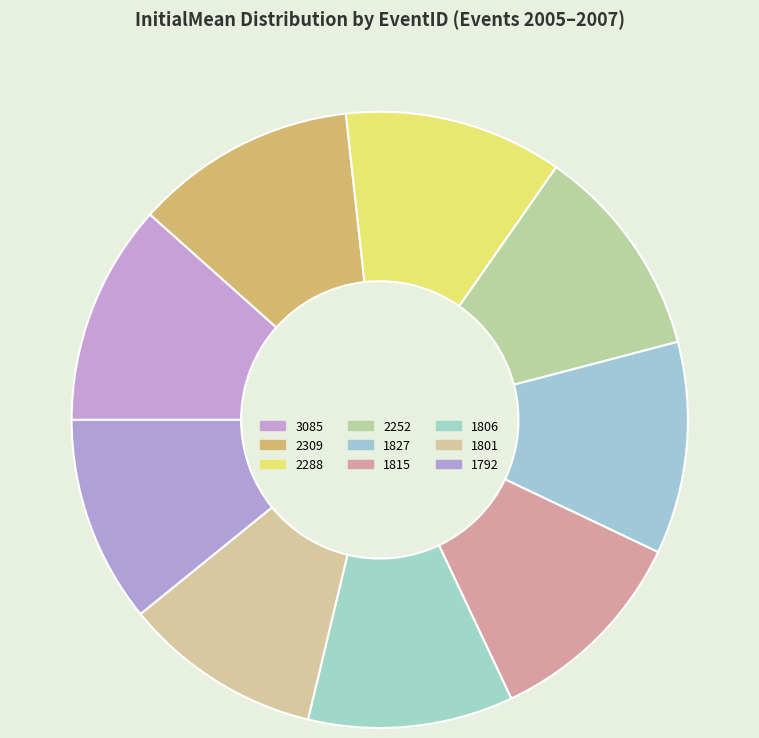

To the nearest percent, what portion does 1806 represent?

11%